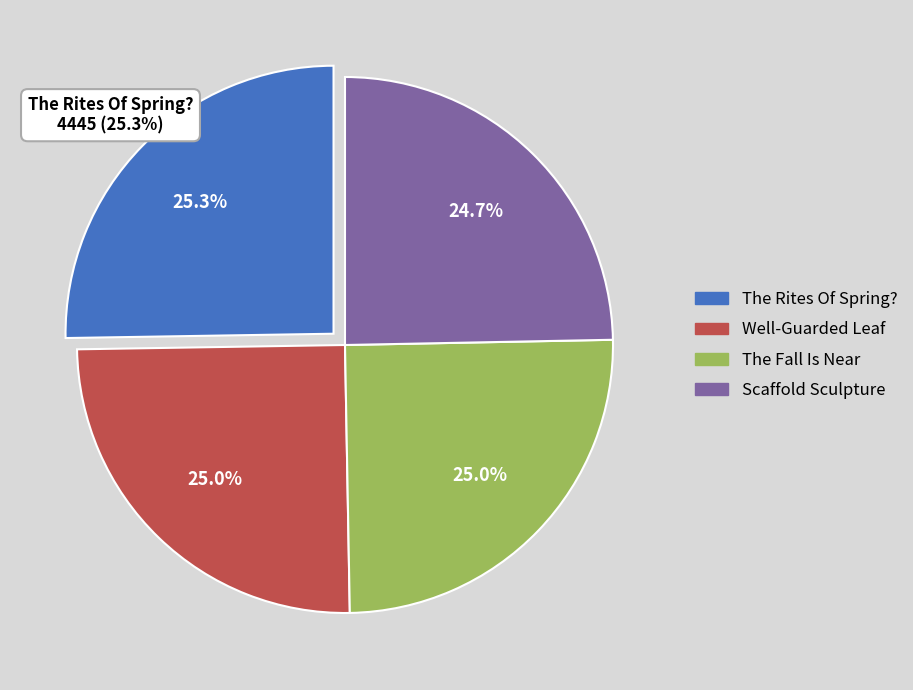

To the nearest percent, what is the combined percentage of Well-Guarded Leaf and The Rites Of Spring??

50%